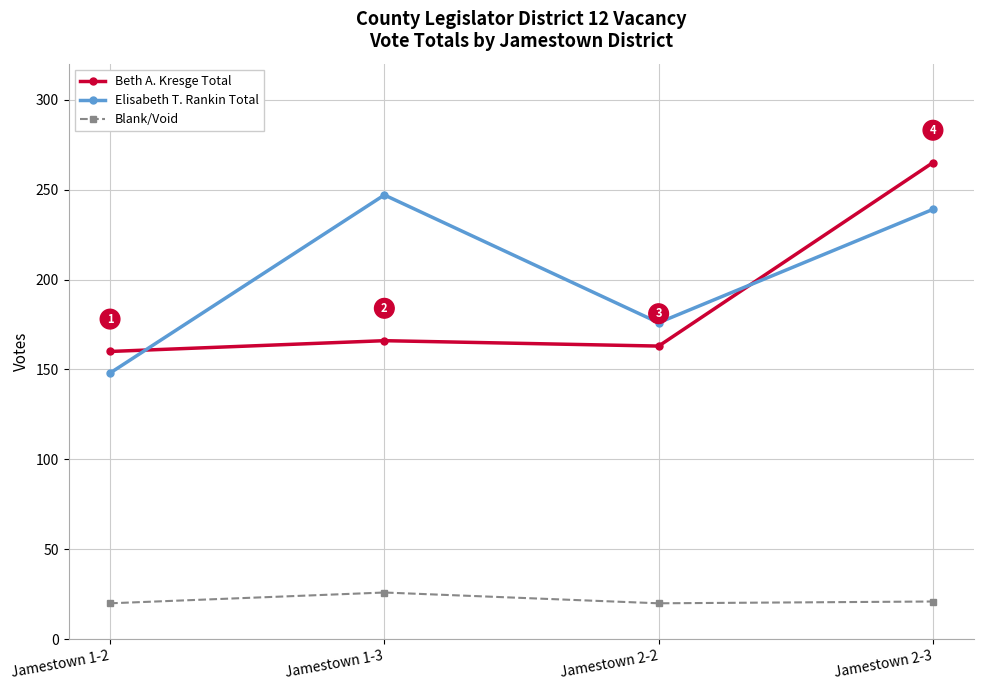

True or false: Elisabeth T. Rankin Total has a value of 87 at Jamestown 2-2.

False